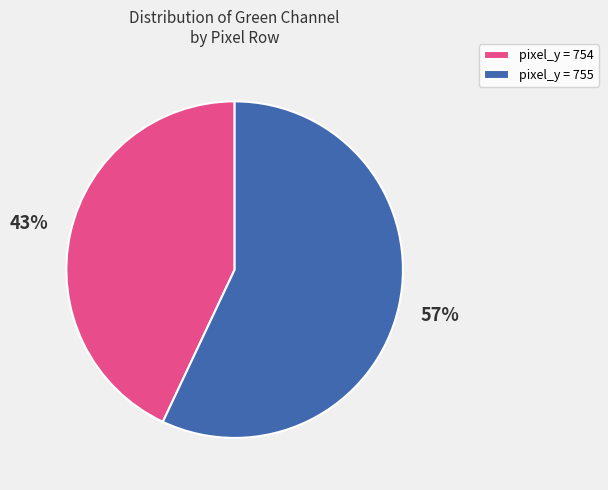

Rank the categories by value from highest to lowest.

pixel_y = 755, pixel_y = 754